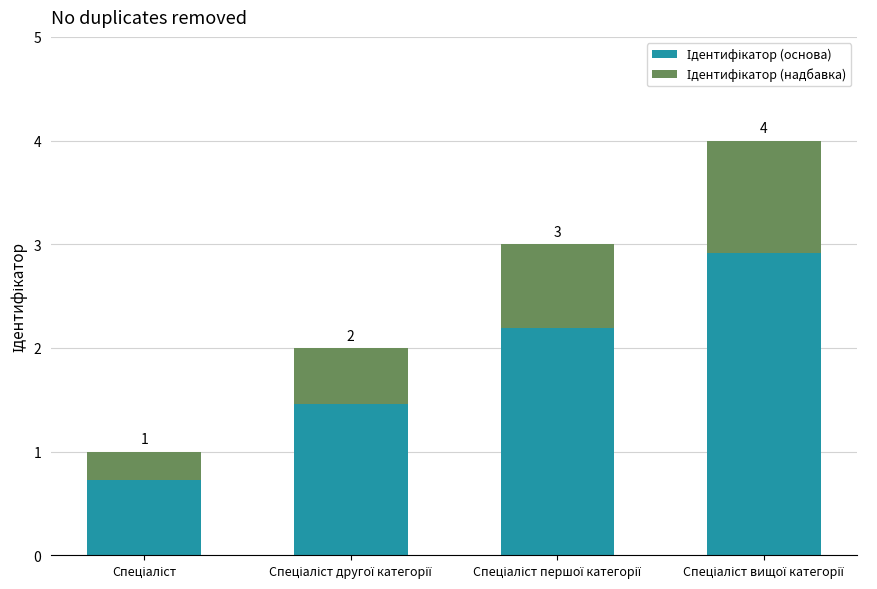

Does the chart contain any negative values?

No